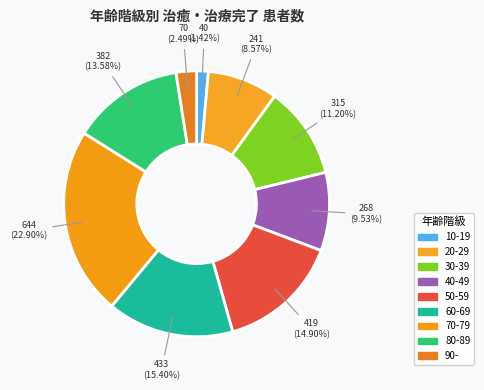

Is there any slice that represents more than half of the pie?

No